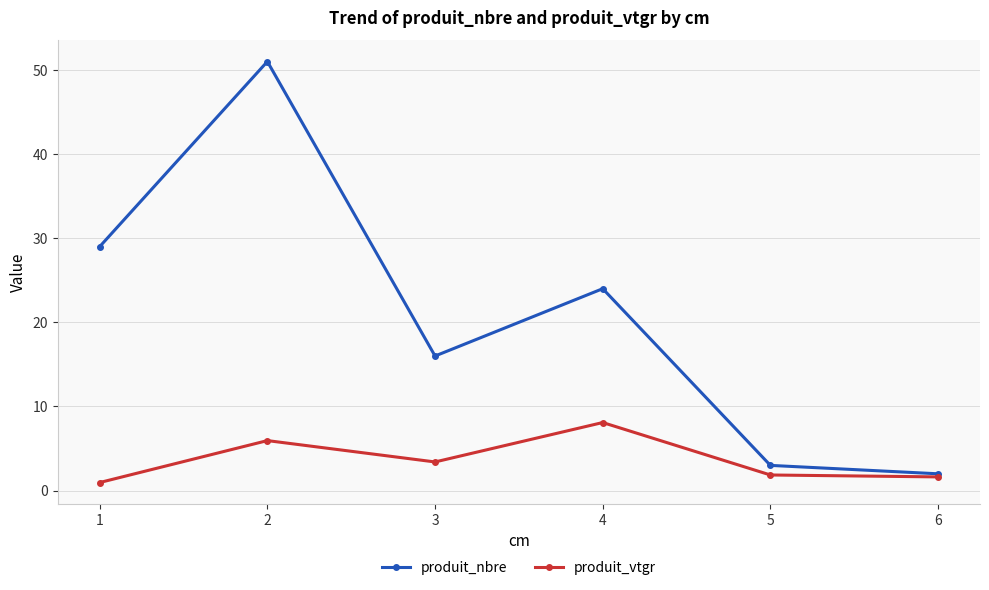

Where is produit_vtgr nearest to the value 4?

3